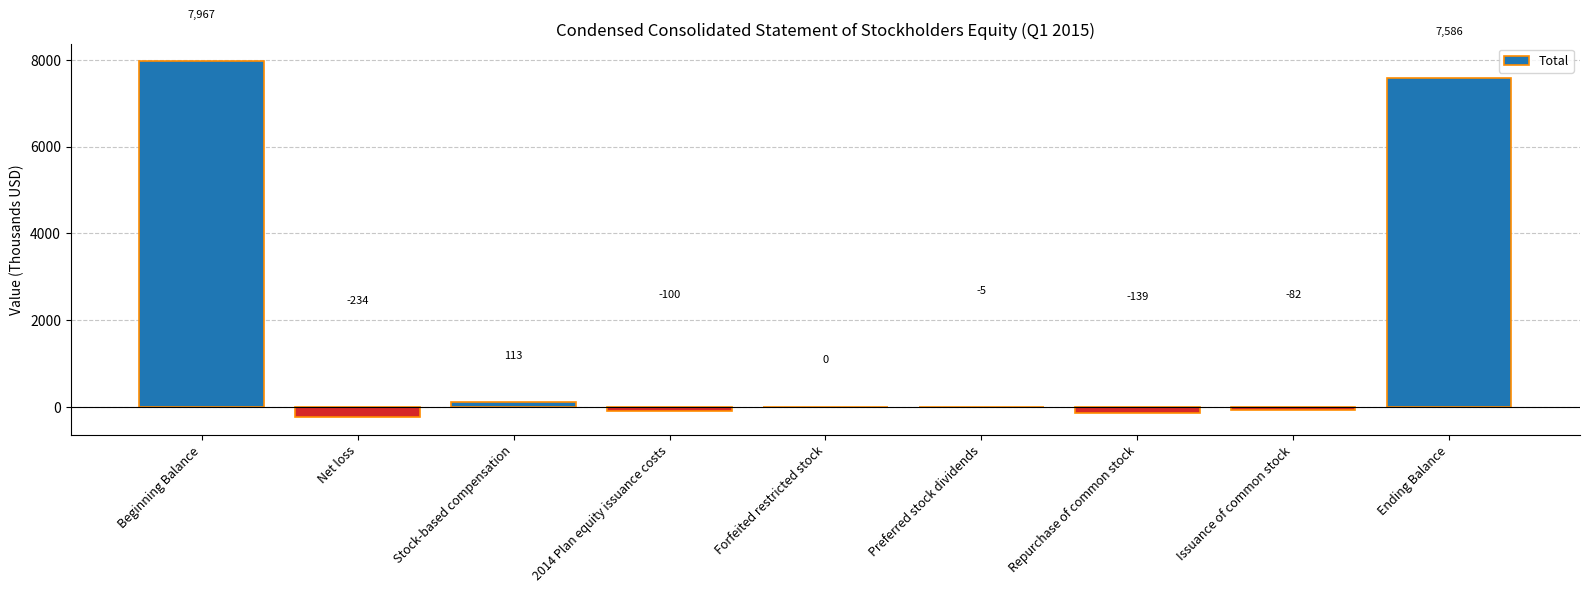

How many categories are shown in the chart?

9